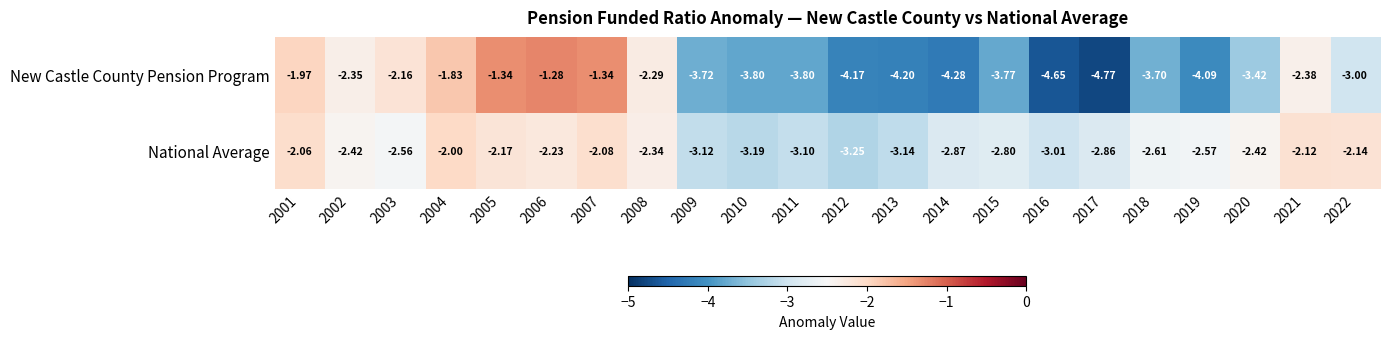

Which series has the largest total across all categories?

National Average